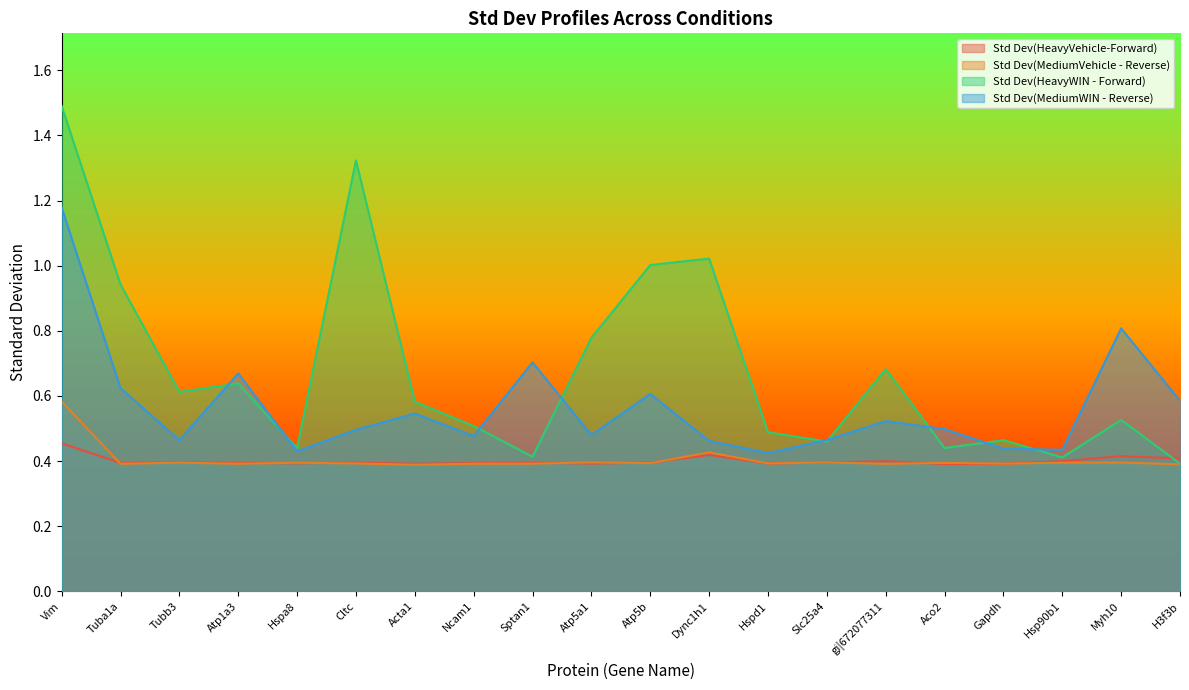

In Std Dev(MediumWIN - Reverse), how many points are higher than both neighbors (excluding endpoints)?

6